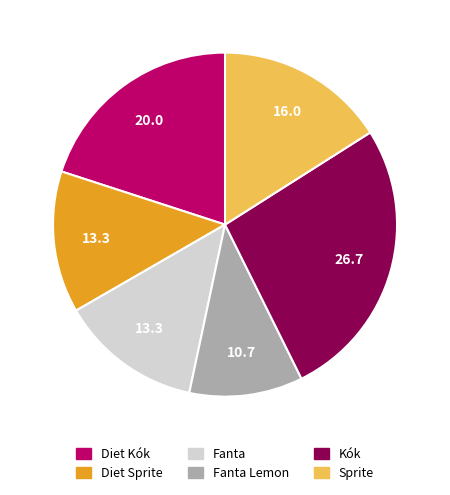

Is there any slice that represents more than half of the pie?

No